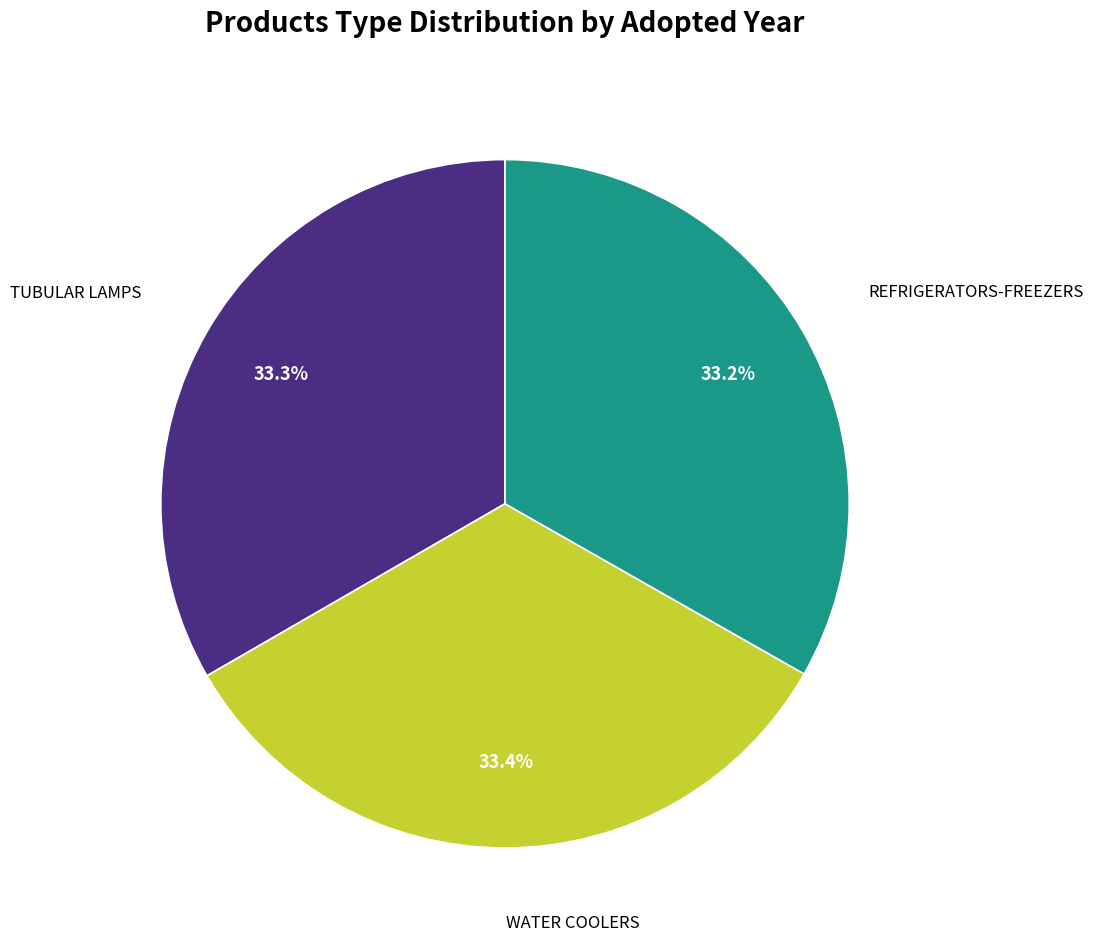

Does any single category account for the majority?

No